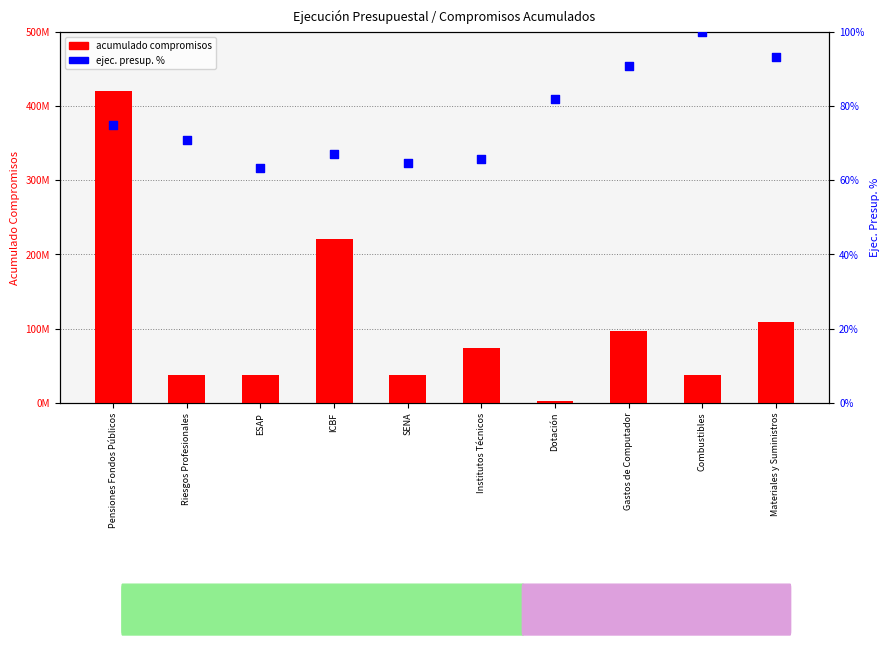

Which series has the largest total across all categories?

acumulado compromisos